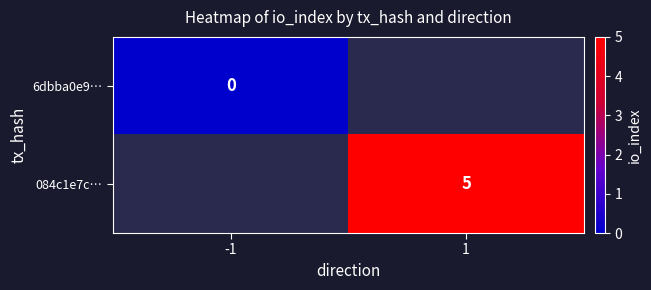

True or false: 084c1e7c… has a value of 5 at 1.

True